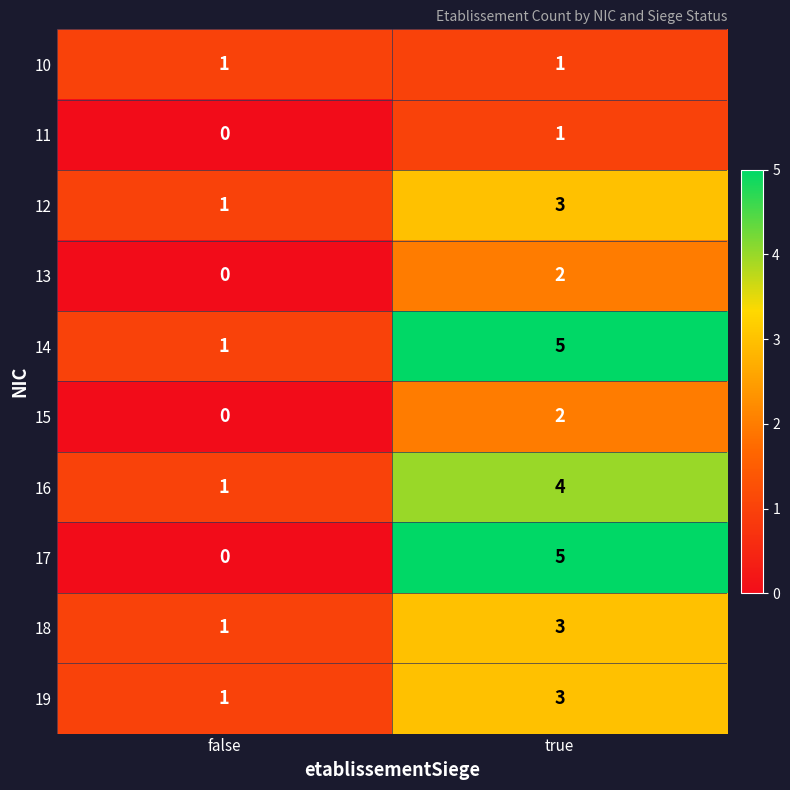

At which label is 18 closest to 2?

false